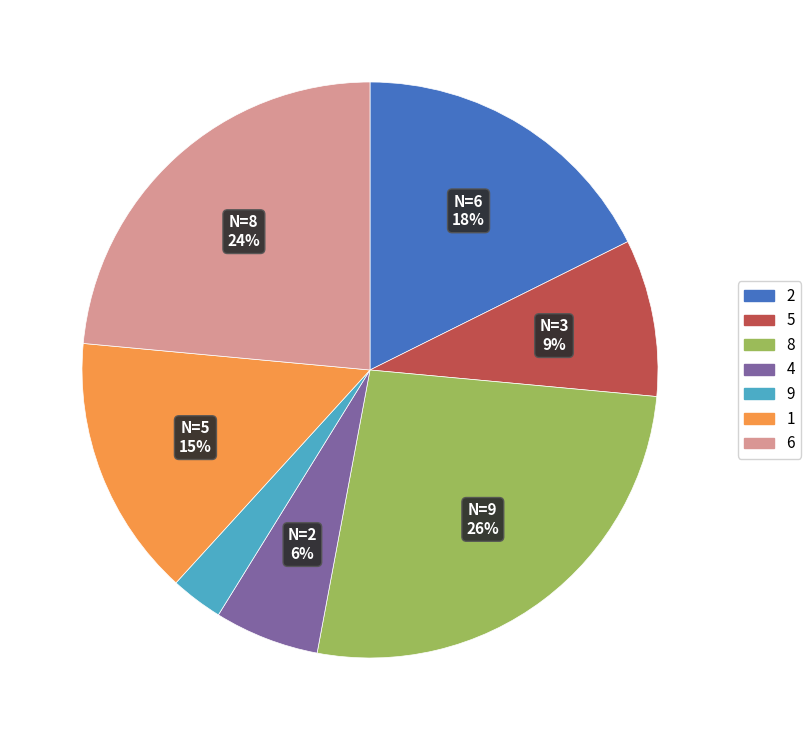

How many slices are in this pie chart?

7